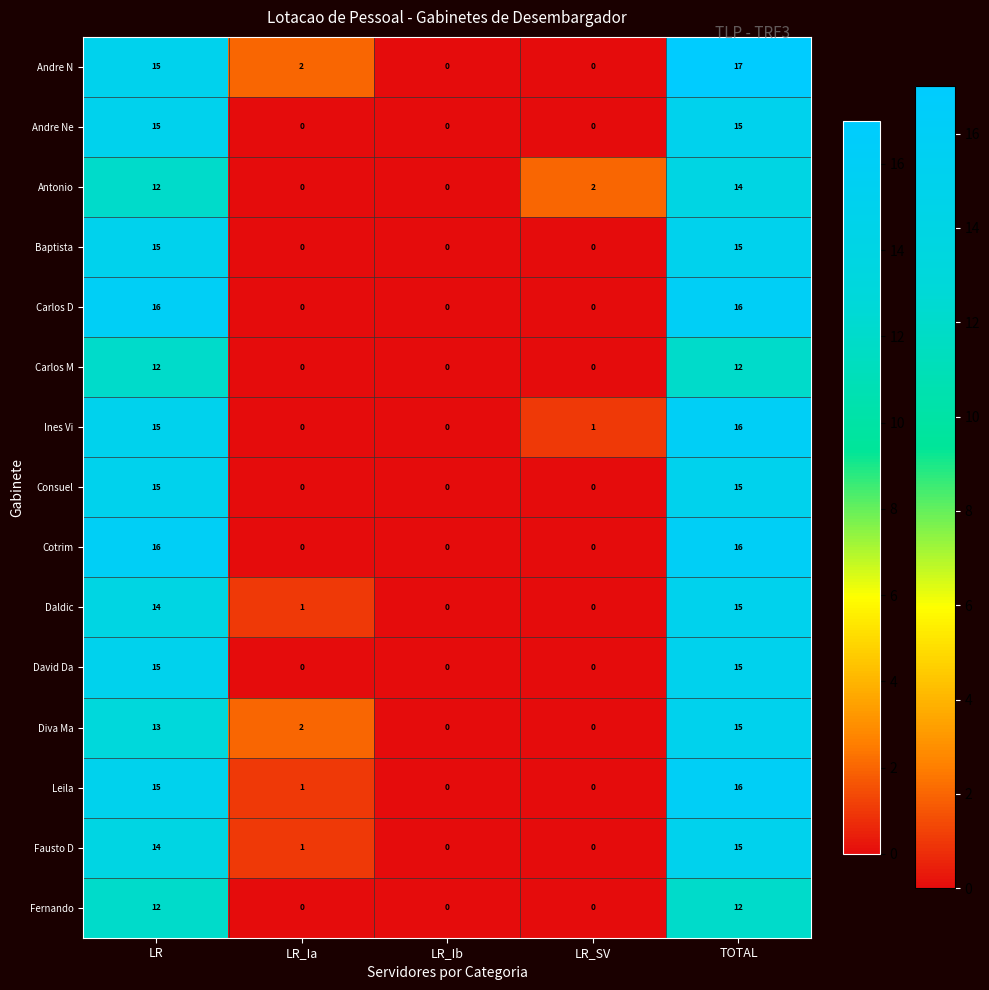

What is the highest value of the Andre N series?

17